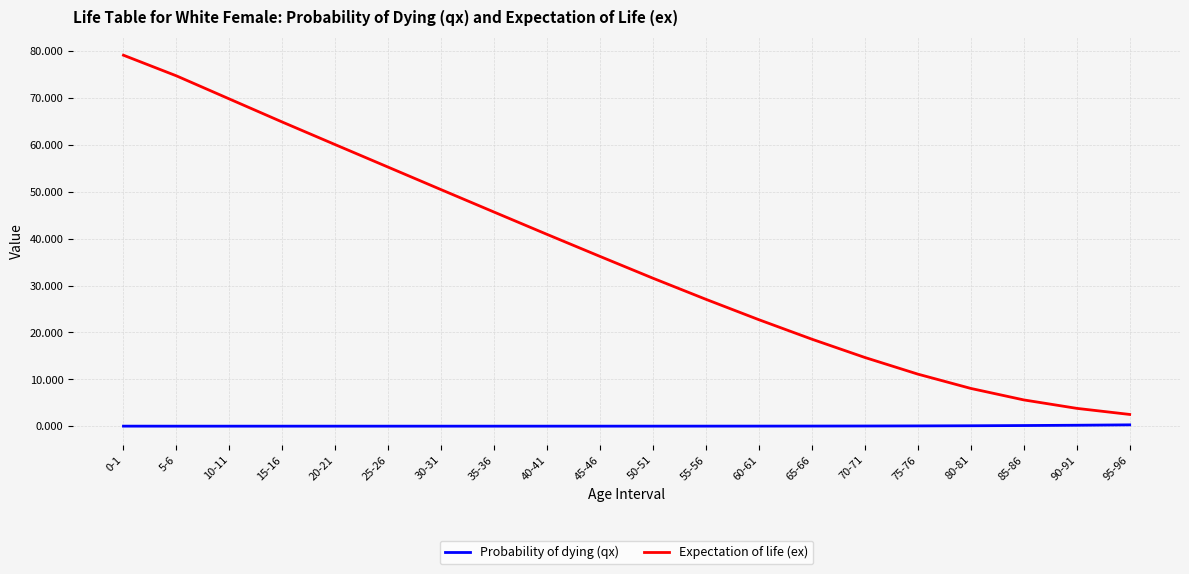

What is the maximum value for Probability of dying (qx)?

0.3